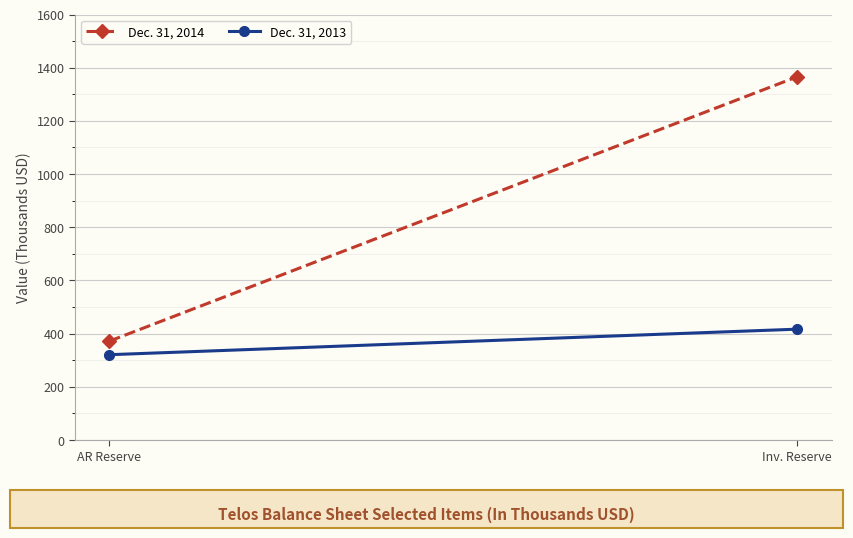

How many lines are shown in the chart?

2